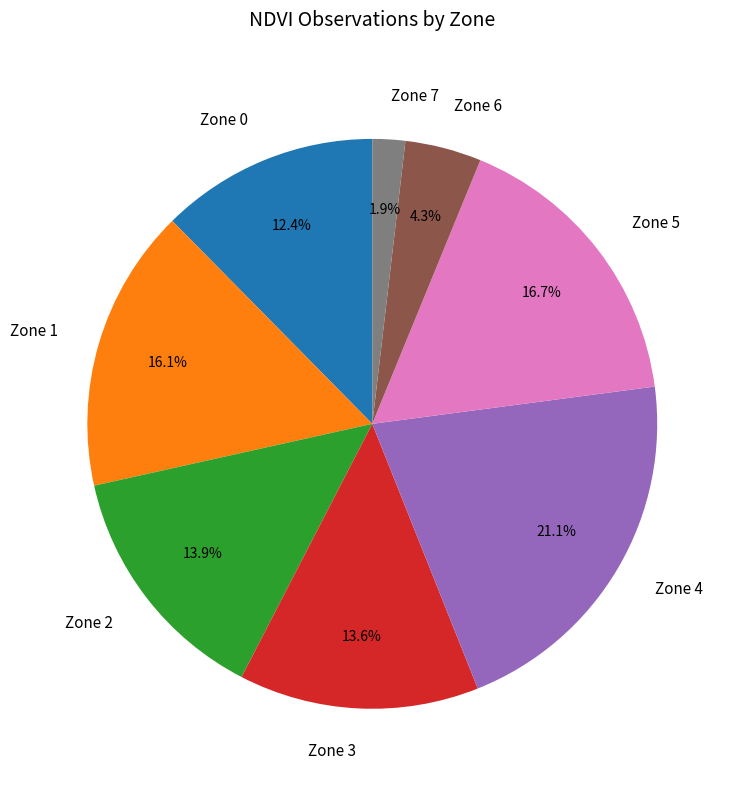

Does any single category account for the majority?

No